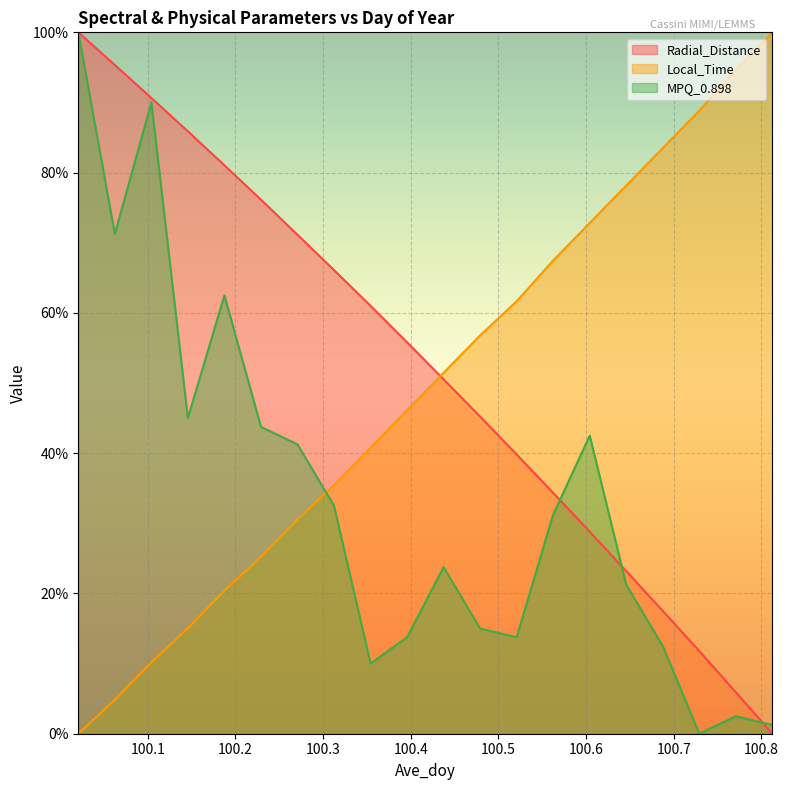

Where is MPQ_0.898 nearest to the value 49?

100.1458